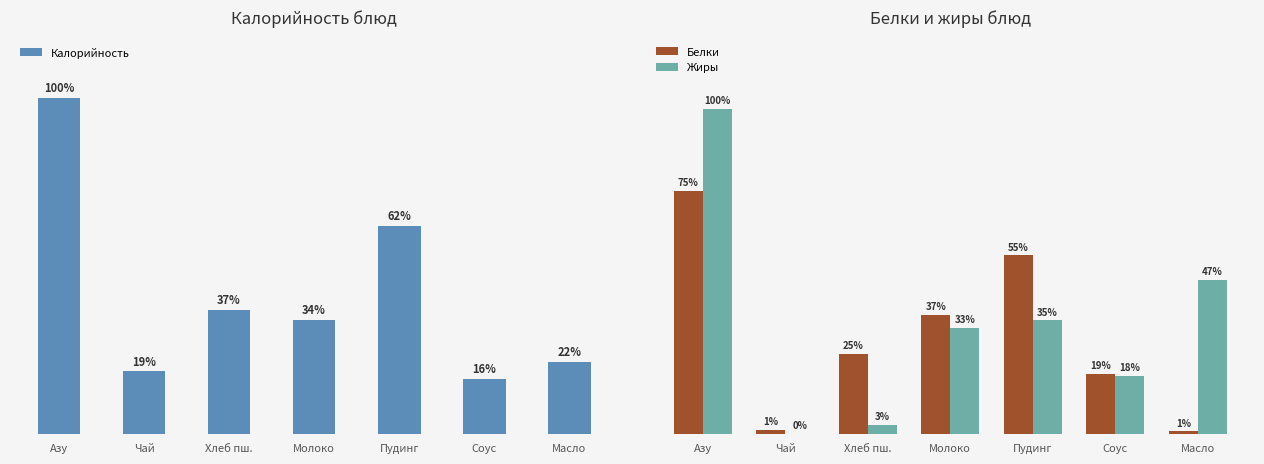

Is it true that Калорийность equals 81.9 at Соус?

False